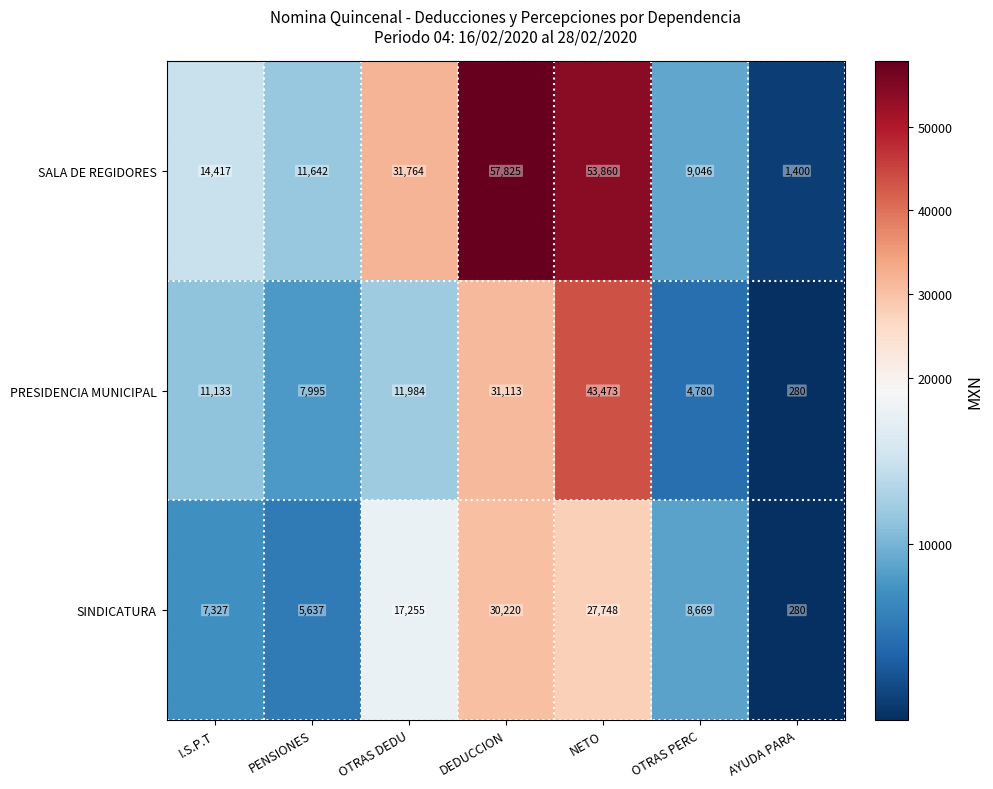

Reading left to right, what are all the values shown in this chart?

SALA DE REGIDORES: 14417	11642	31764	57825	53860	9046	1400
PRESIDENCIA MUNICIPAL: 11133	7995	11984	31113	43473	4780	280
SINDICATURA: 7327	5637	17255	30220	27748	8669	280